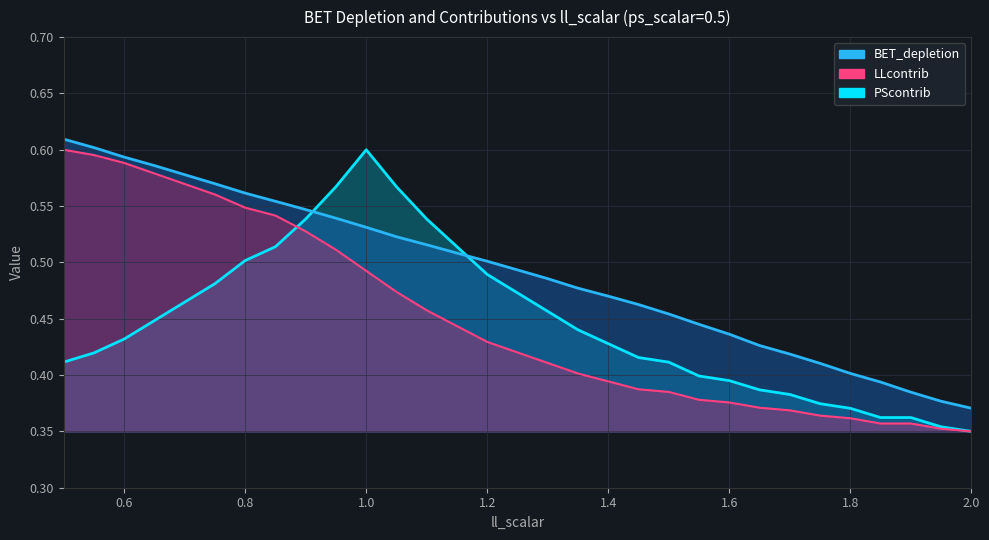

What is the difference between the maximum and minimum values in the BET_depletion series?

0.2